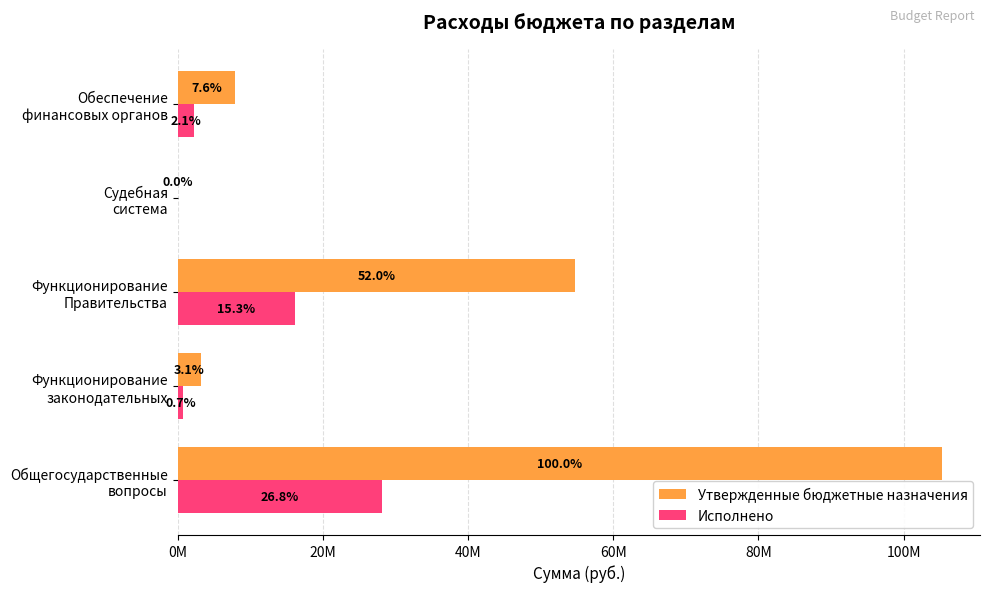

What is the maximum value for Исполнено?

28197896.6